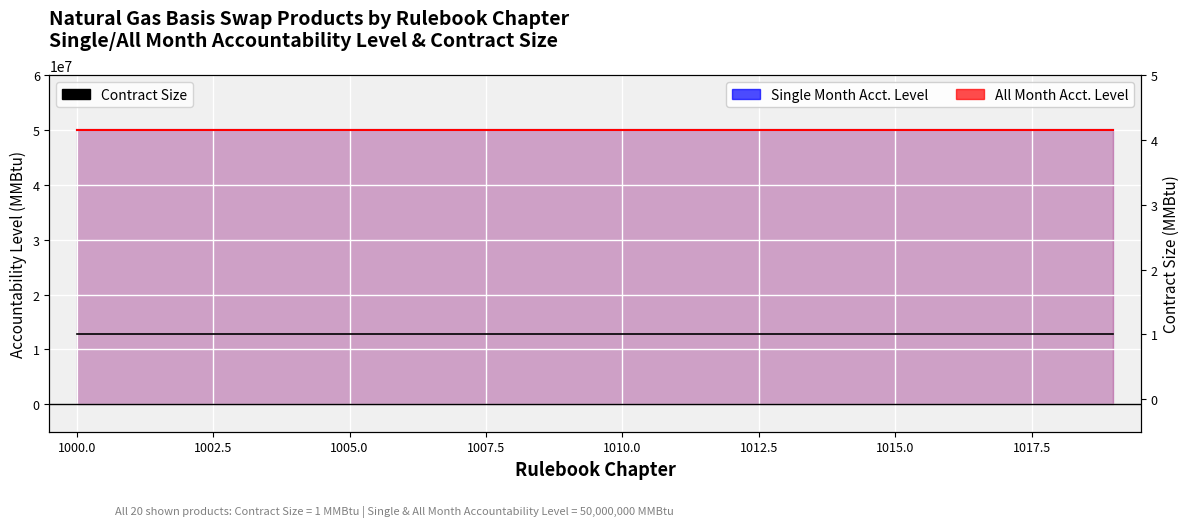

True or false: Contract Size and Single Month Accountability Level intersect in this chart.

False